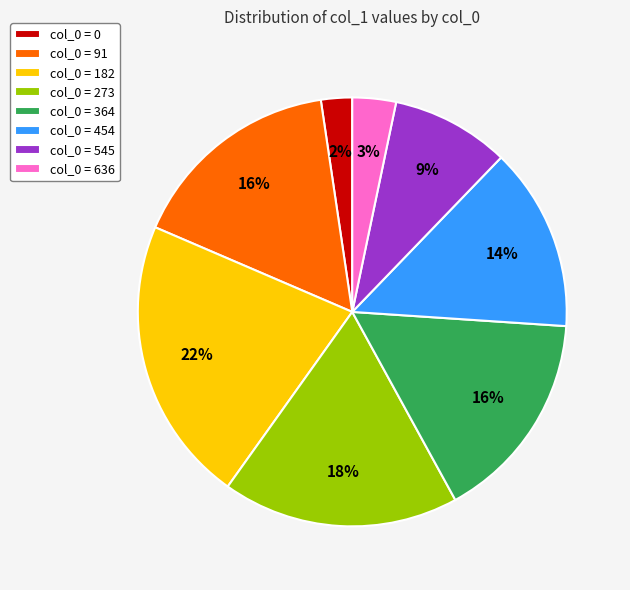

What percentage is the col_0 = 91 slice, to the nearest percent?

16%